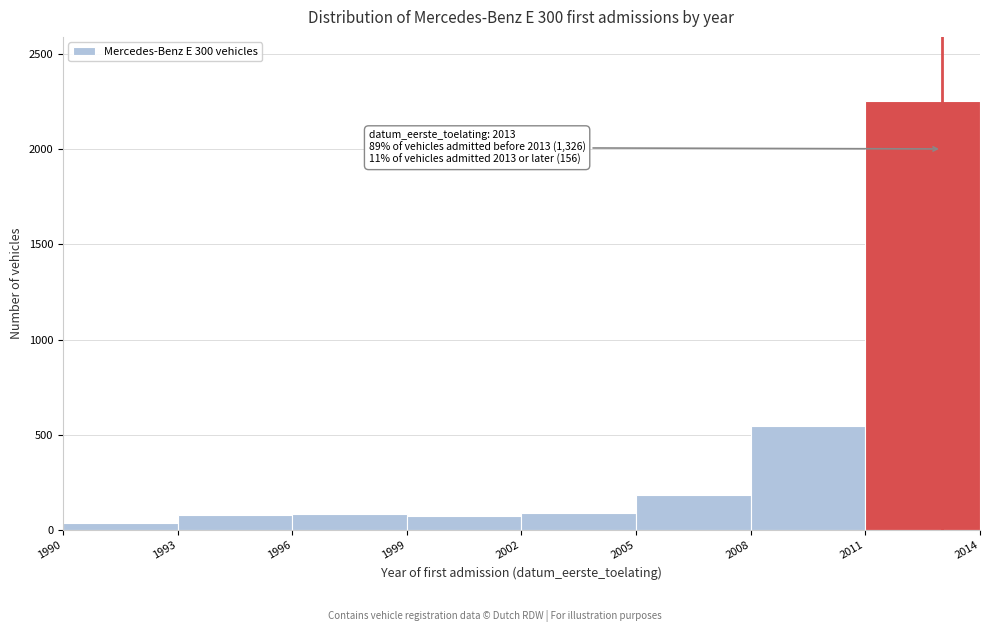

Which range on the x-axis has the tallest bar?

2011 to 2014